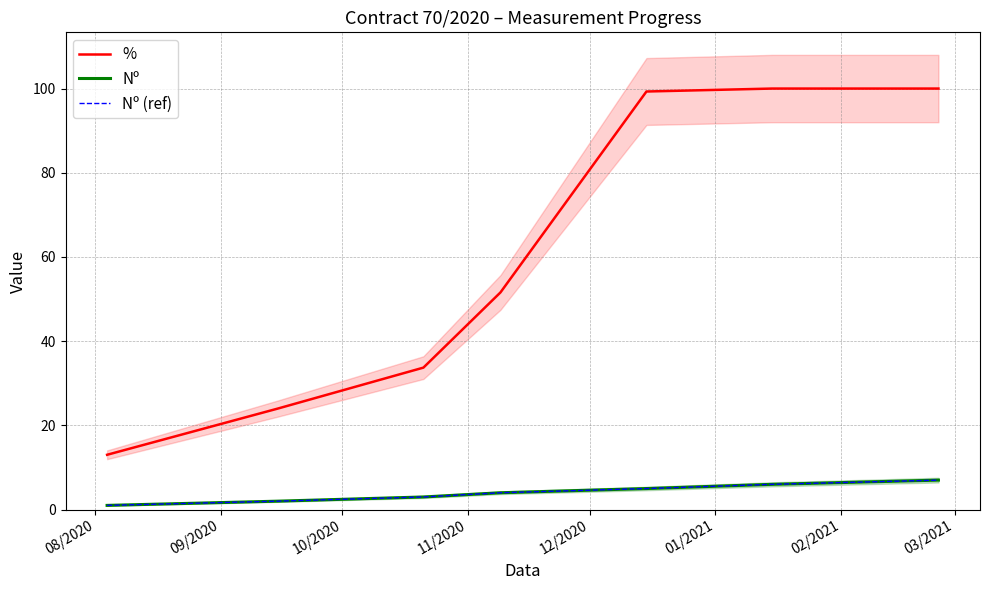

Is this an area chart (filled region under the line)?

No